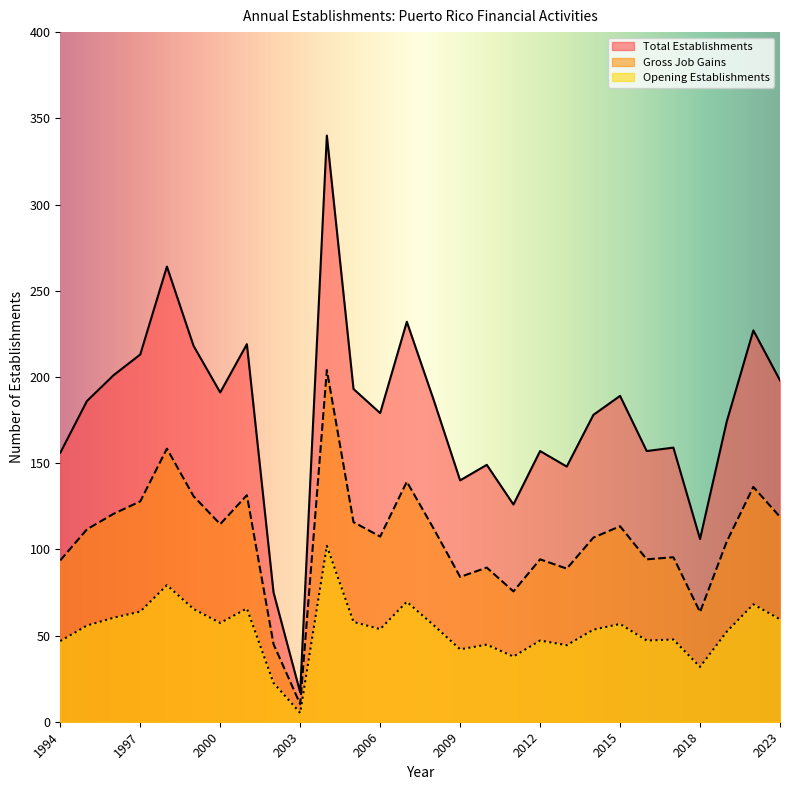

What is the sum of all Opening Establishments values?

1493.7